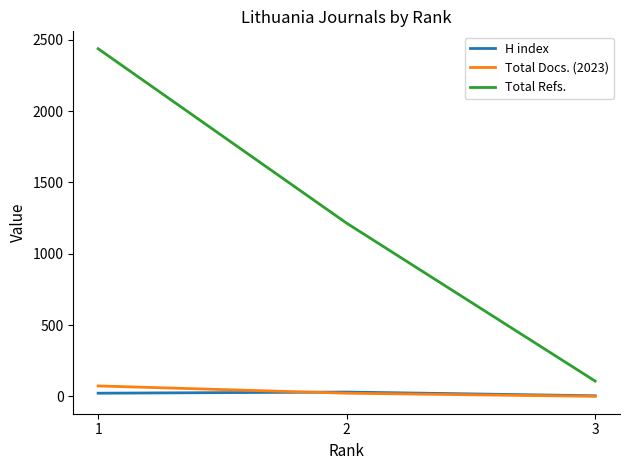

At which label does Total Refs. reach its peak?

1